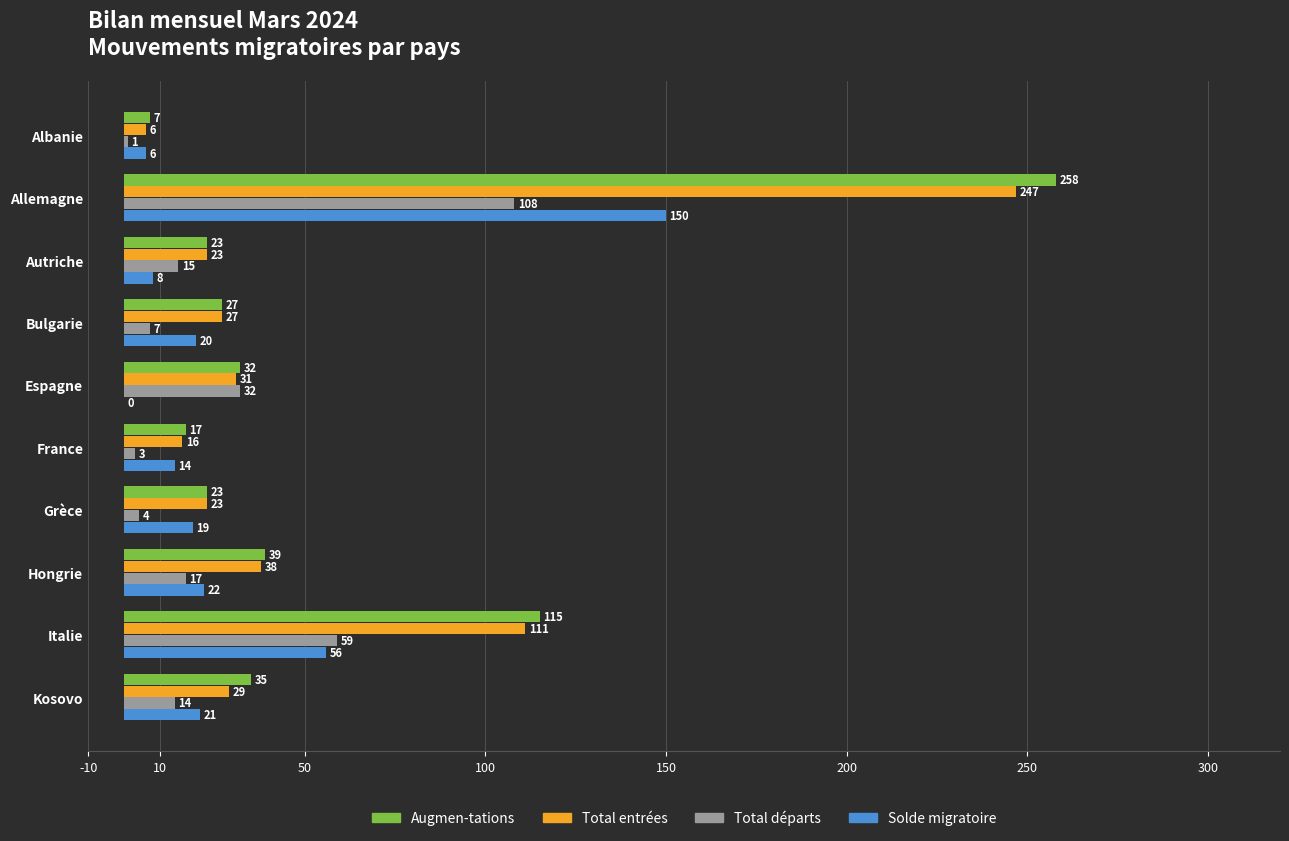

What is the approximate value of Total entrées at Bulgarie, to the nearest 5?

25